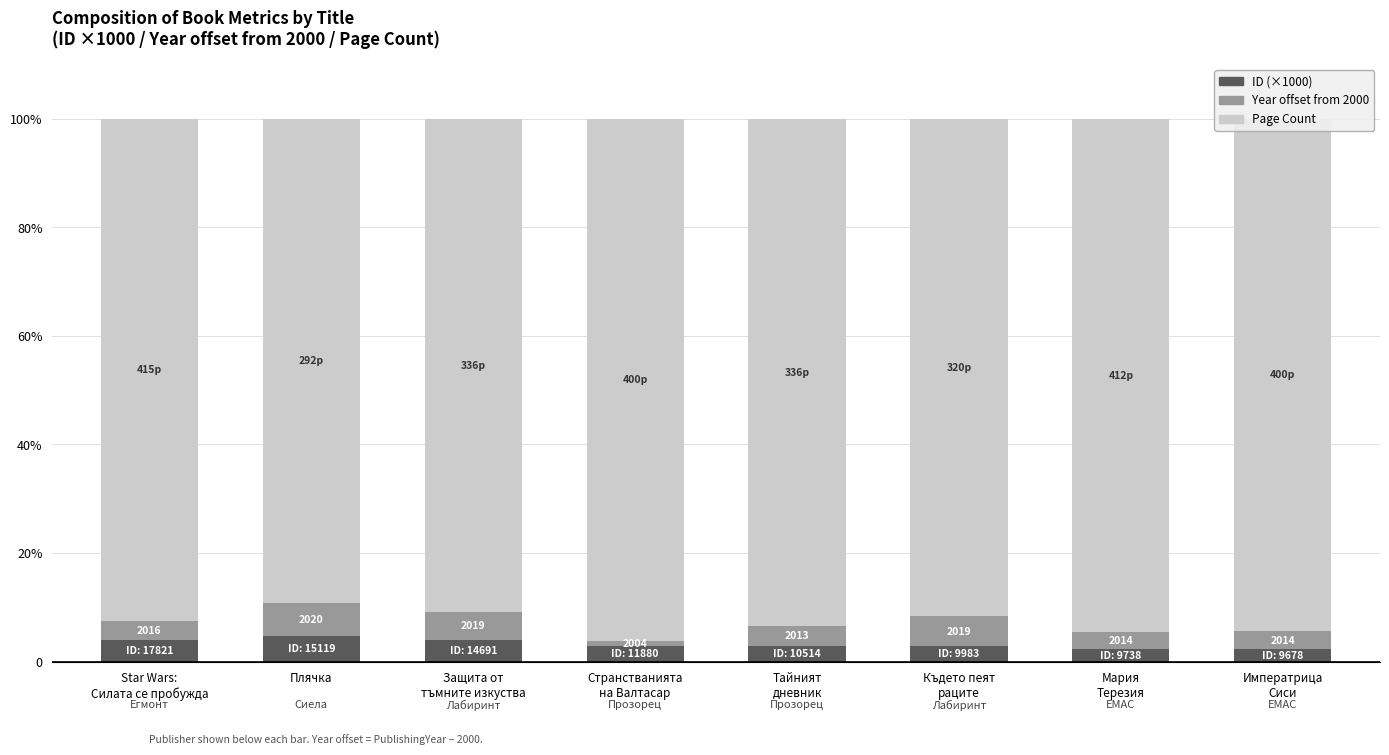

The value of Year offset from 2000 at Плячка is 6.1. True or false?

True